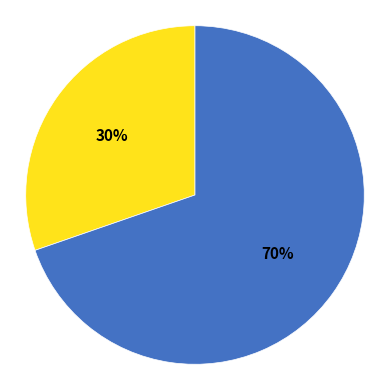

To the nearest percent, what is the average slice percentage?

50%